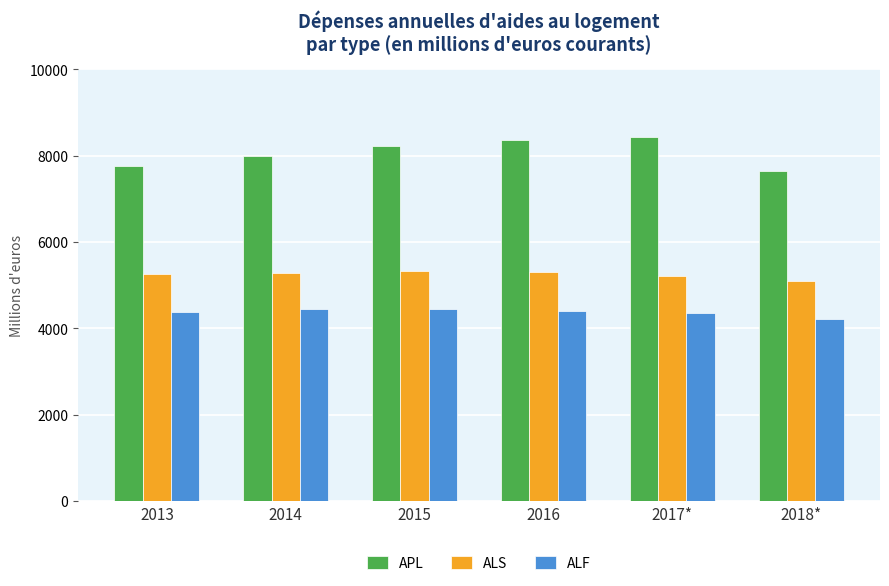

What is the total value across all series at 2018*?

16945.0